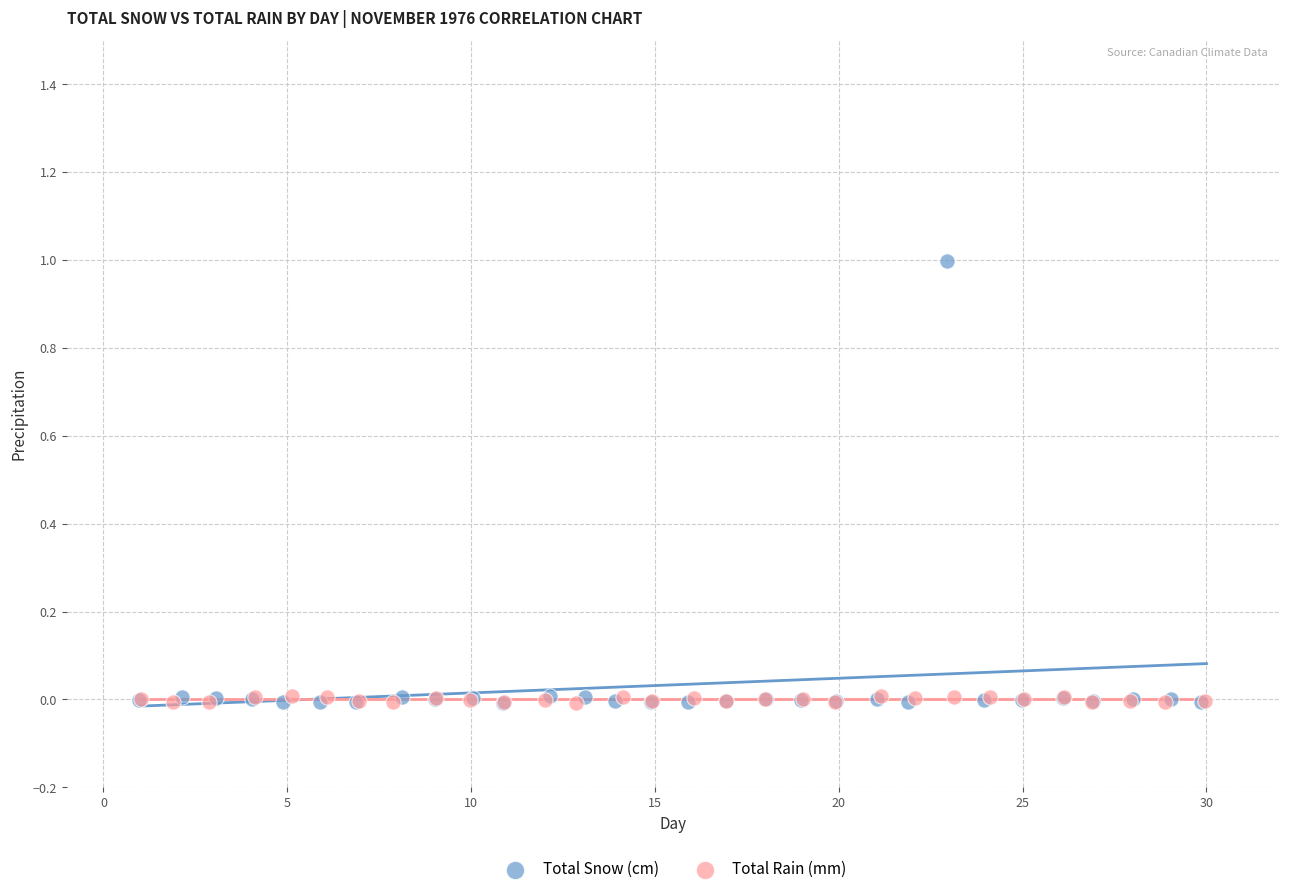

Which series has the widest spread of Y values?

Total Snow (cm)